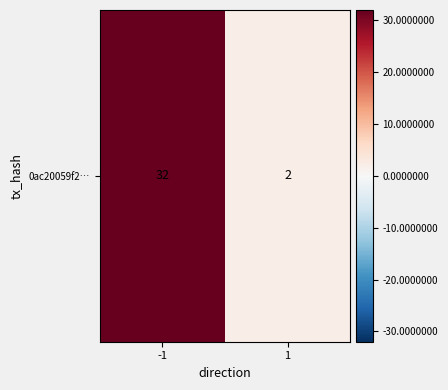

Reading left to right, transcribe all the data shown in this chart.

-1=32	1=2